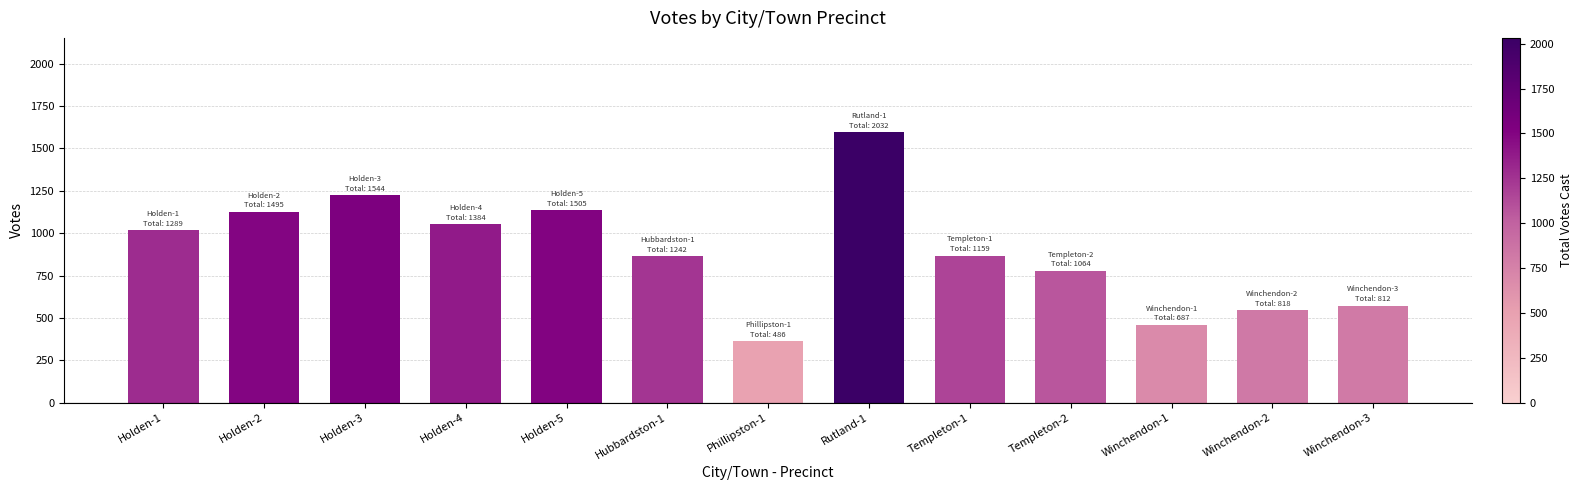

What is the greatest value displayed?

1594